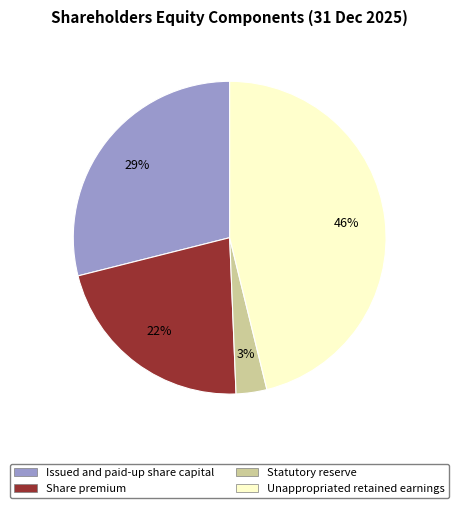

Count the number of slices in the pie.

4